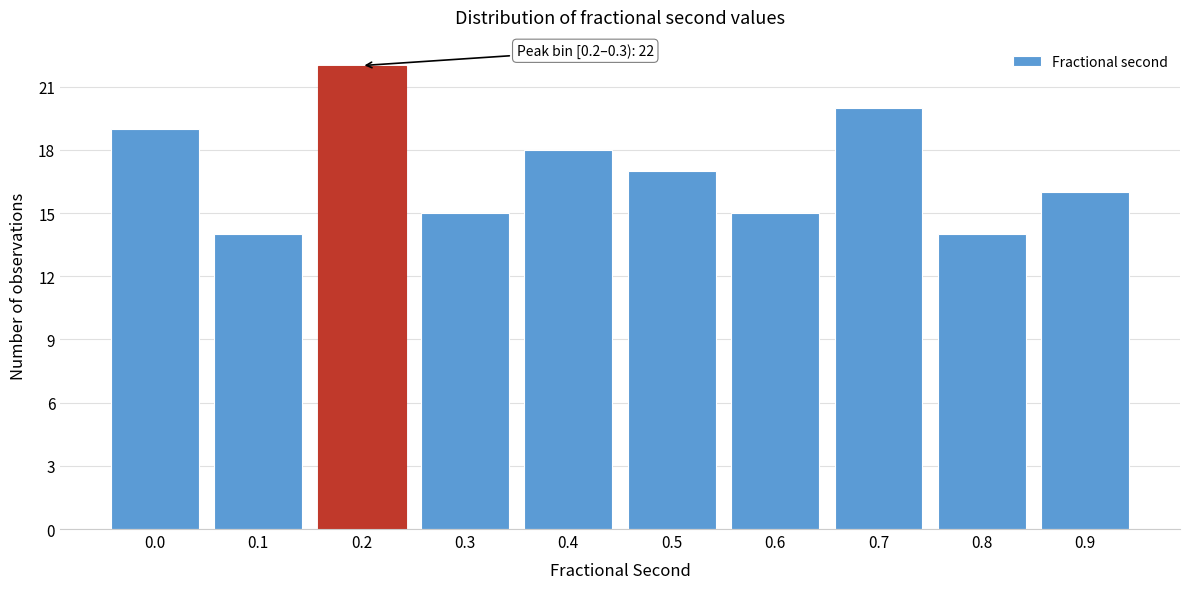

Reading left to right, what are all the values shown in this chart?

19	14	22	15	18	17	15	20	14	16